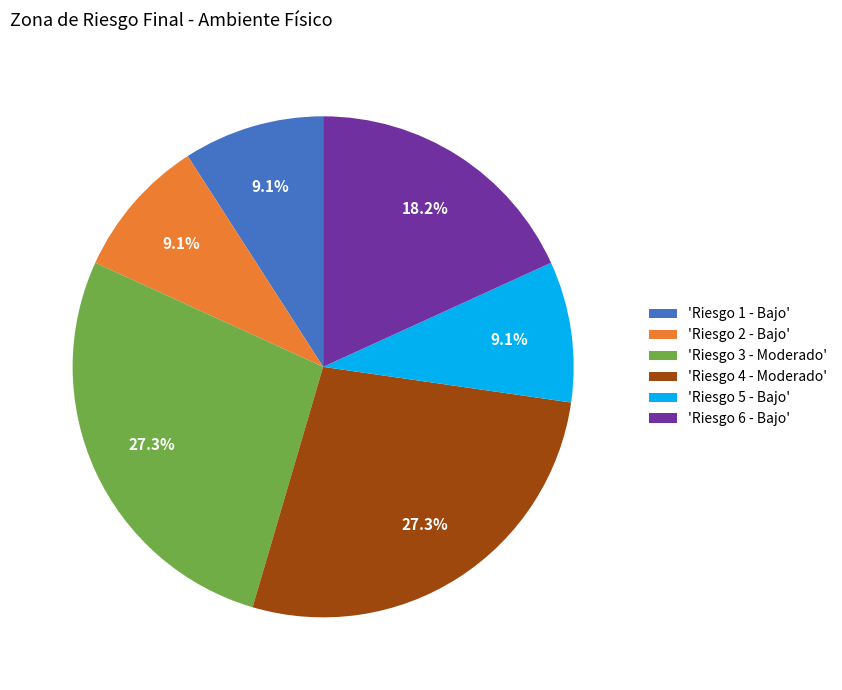

Is 'Riesgo 5 - Bajo' the majority of the pie?

No